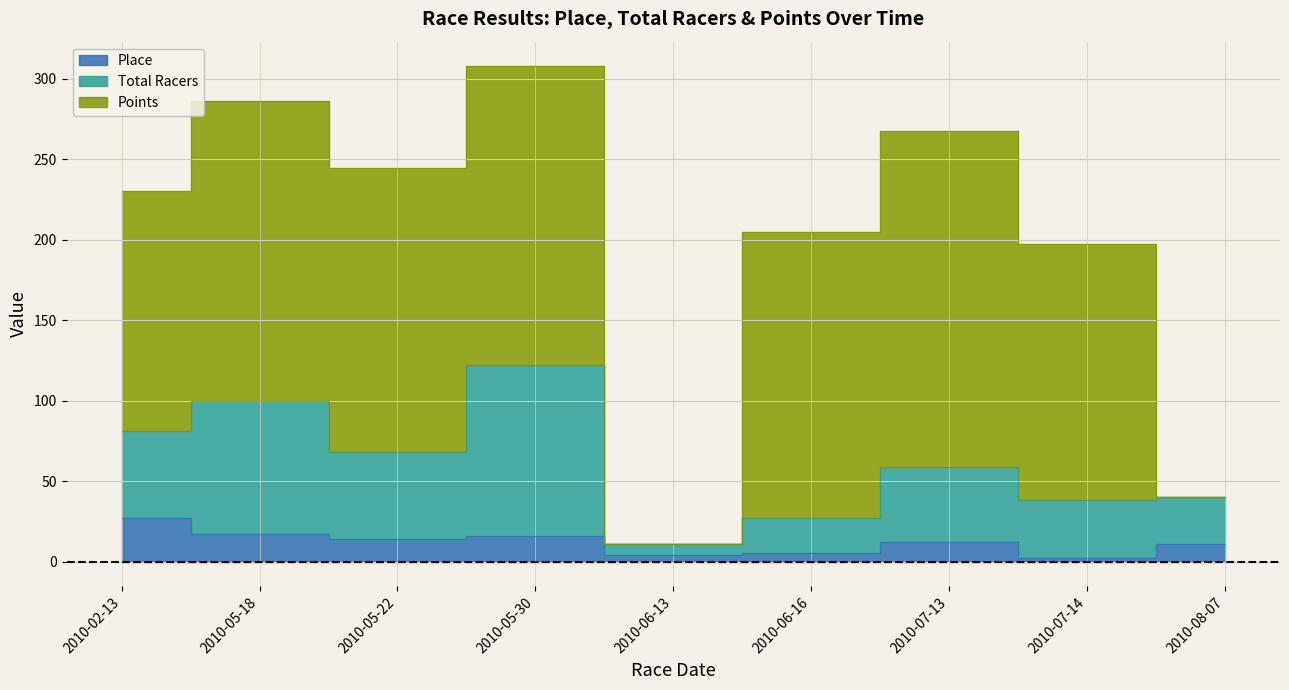

What position from the right is 2010-05-30?

6